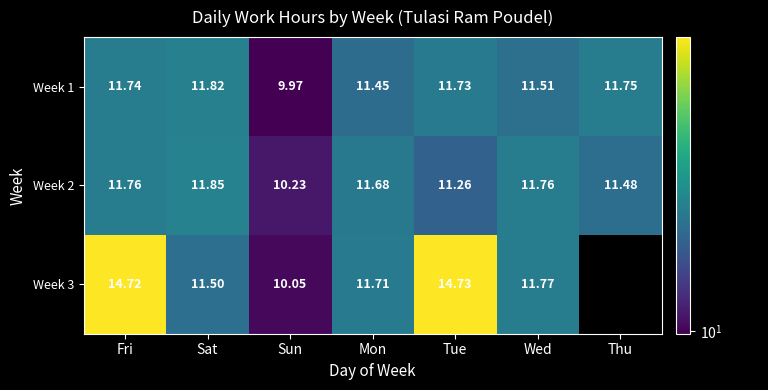

Which category has the lowest value in the Week 2 series?

Sun